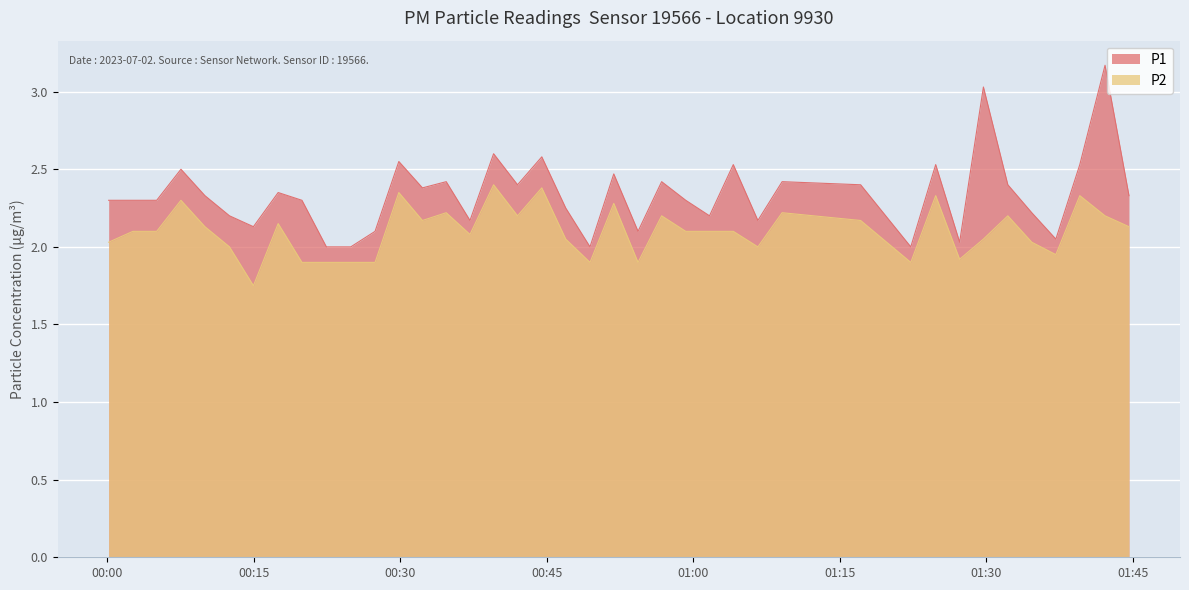

List the series in order of their peak value, highest first.

P1, P2